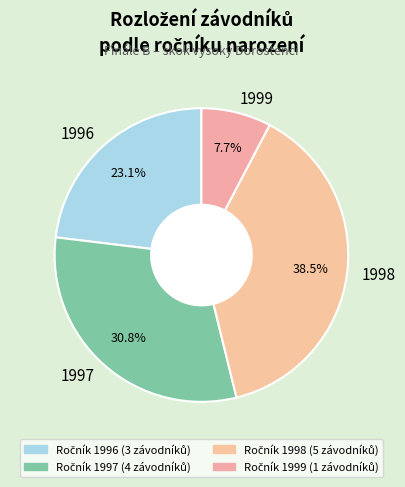

Rank the categories by value from highest to lowest.

1998, 1997, 1996, 1999